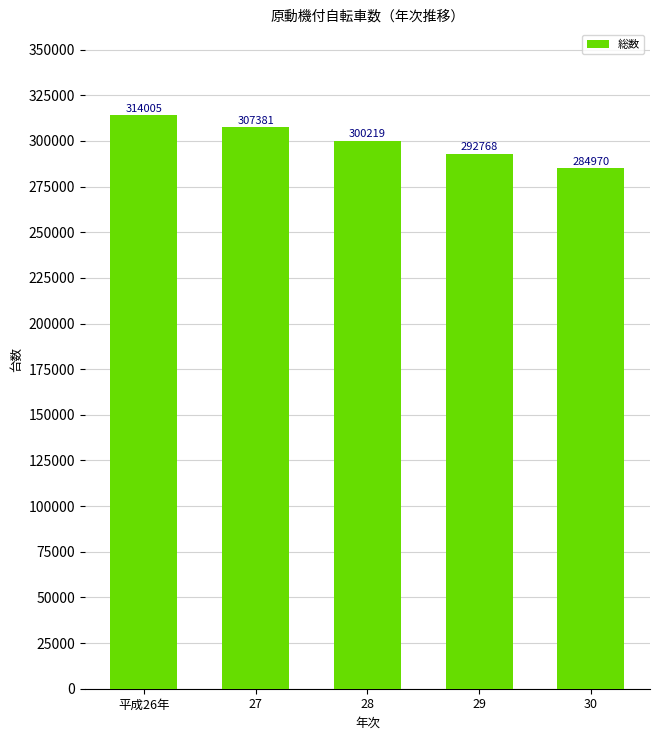

What is the sum of the values at 28 and 平成26年?

614224